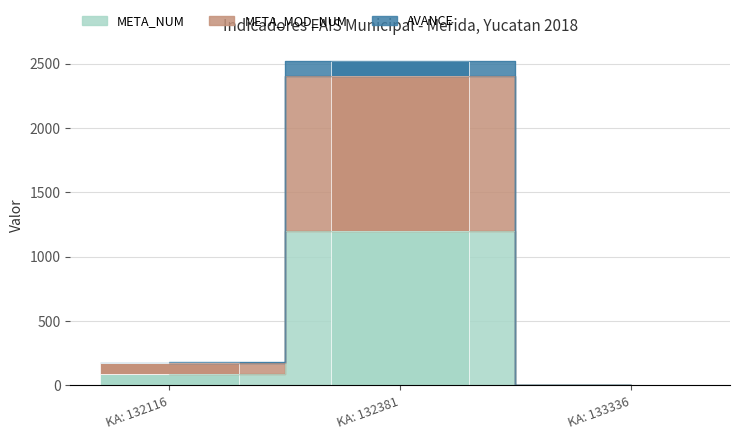

What is the difference between the highest and lowest values at KA: 132381?

1323.8